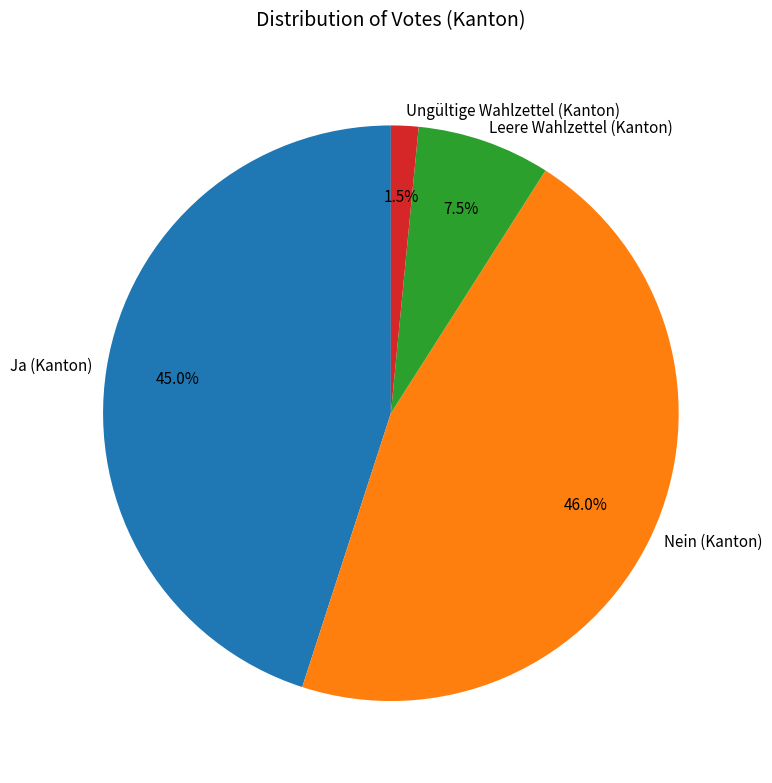

The Nein (Kanton) slice represents 46% of the pie. True or false?

True